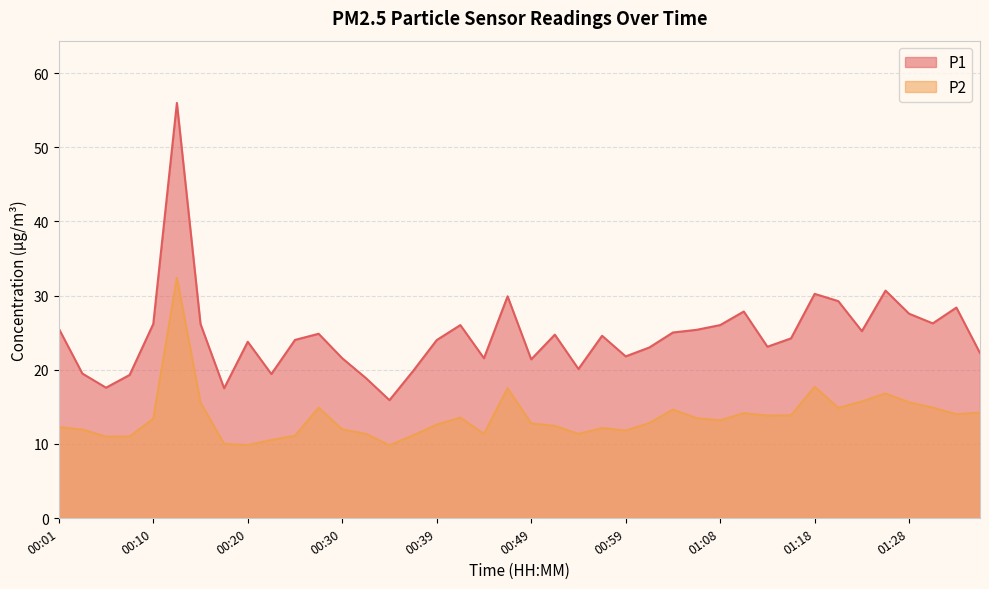

What is the sum of all P2 values?

543.4